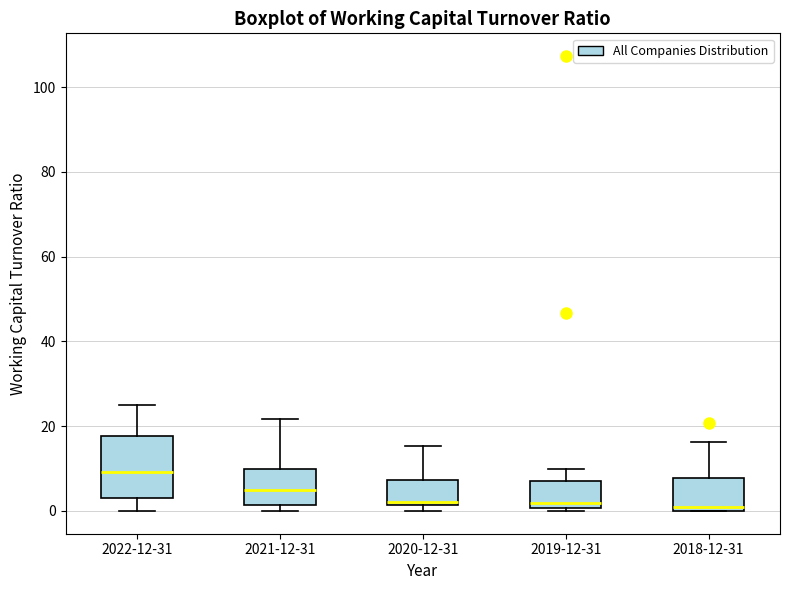

Reading left to right, transcribe this box plot: for each box, give where its median line is, the range the box spans, and where its two whiskers end, as read against the y-axis. The values are not printed on the chart, so give them approximately, as read against the axis.

2022-12-31: median 10, box 4 to 18, whiskers 0 to 24
2021-12-31: median 4, box 2 to 10, whiskers 0 to 22
2020-12-31: median 2 (just above the box's lower edge), box 2 to 8, whiskers 0 to 16
2019-12-31: median 2, box 0 to 8, whiskers 0 to 10
2018-12-31: median 0 (just above the box's lower edge), box 0 to 8, whiskers 0 to 16